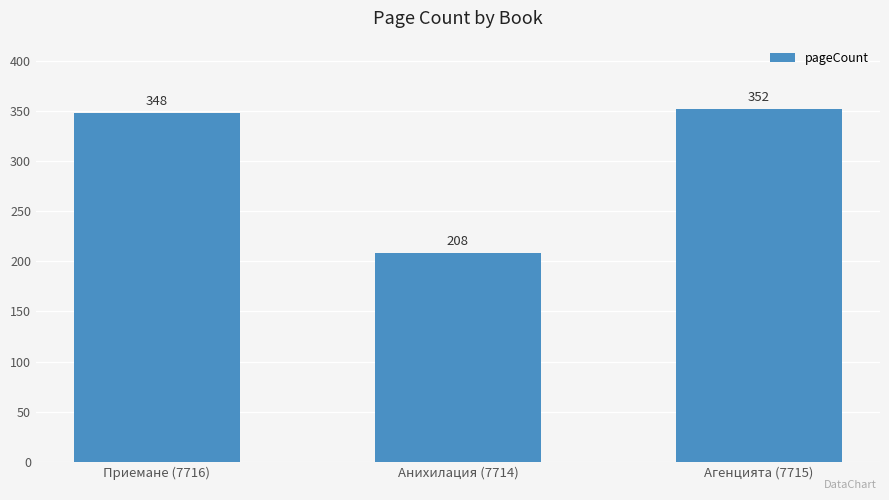

What is the approximate value at Агенцията (7715)?

352